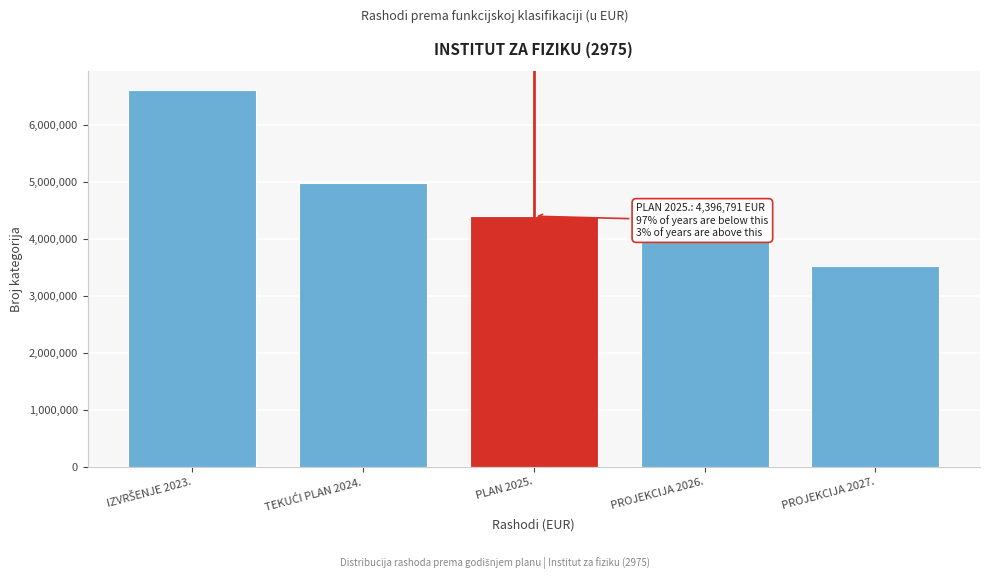

Reading left to right, transcribe all the data shown in this chart.

6618980	4980396	4396791	3950265	3527813